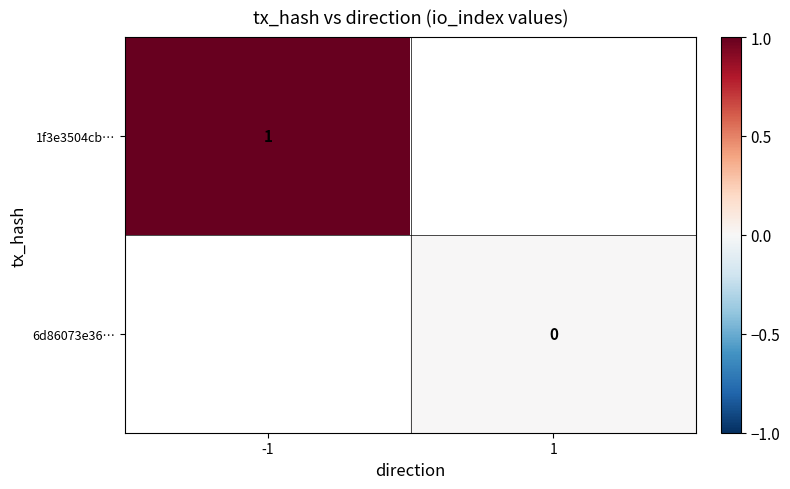

The 1f3e3504cb… series shows 1 at -1. True or false?

True